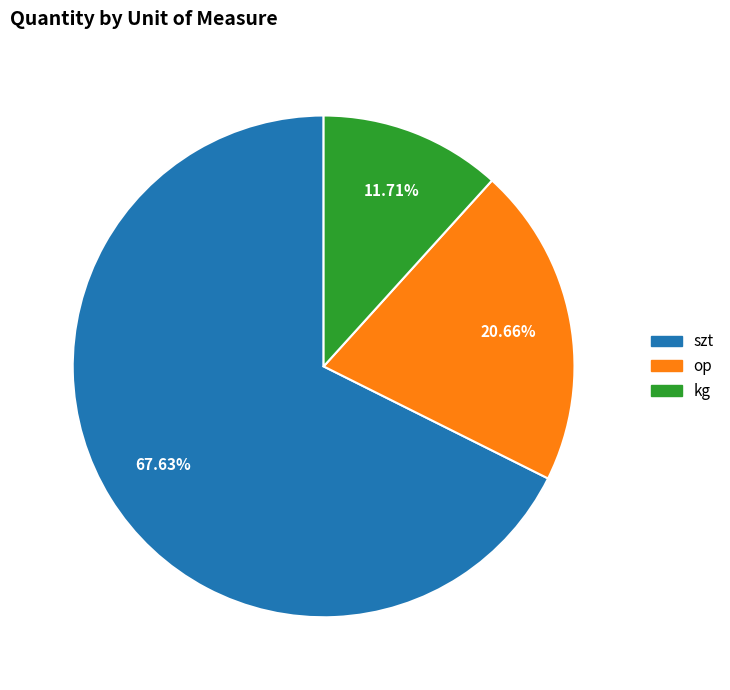

Does any single category account for the majority?

Yes